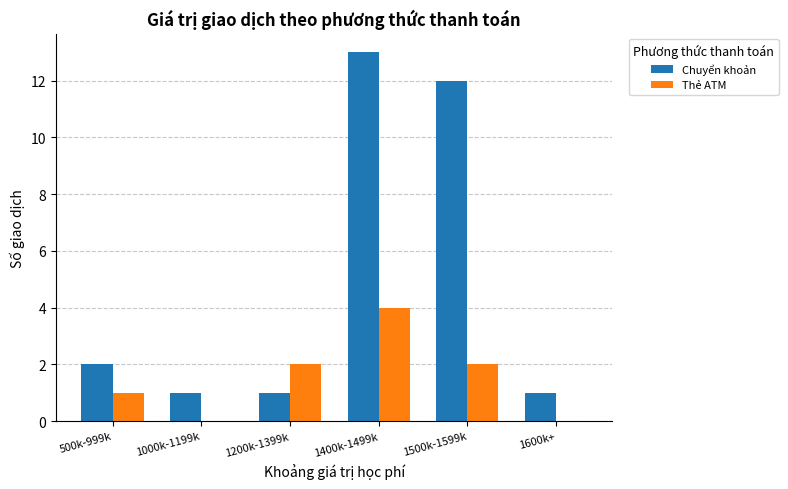

How many groups of bars are there?

6